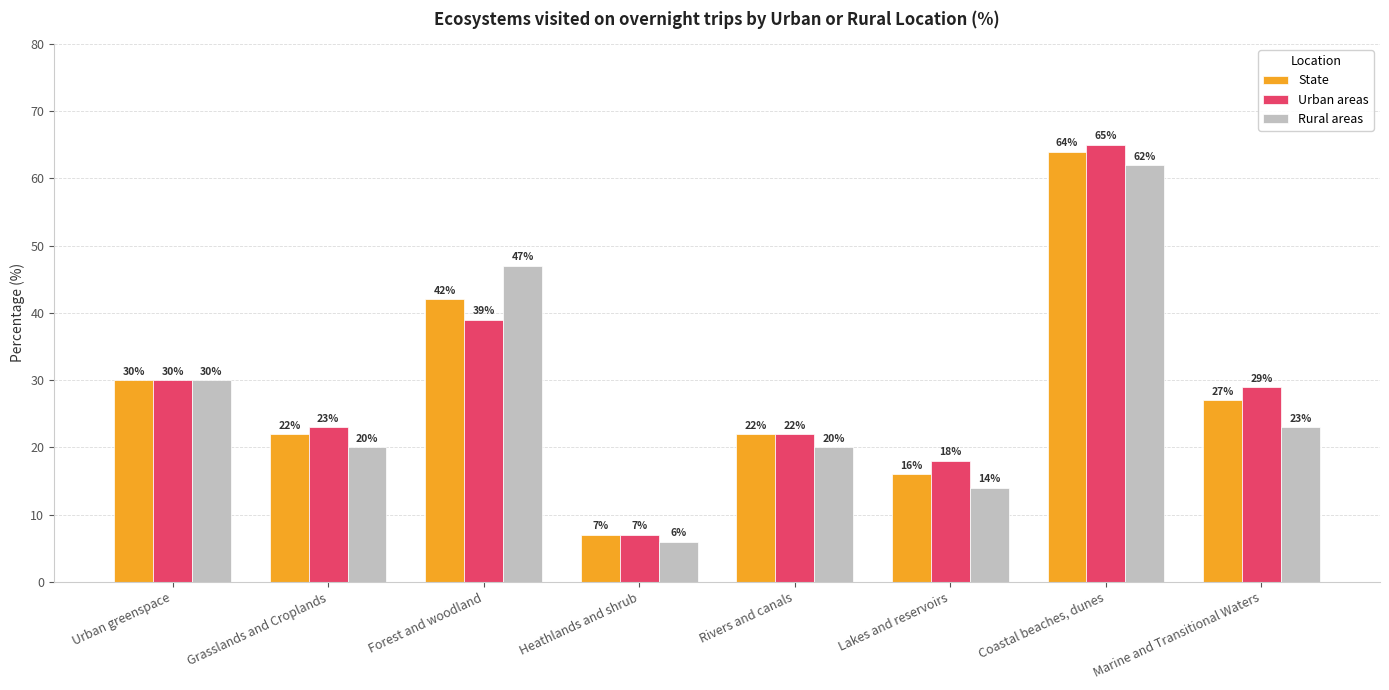

At Marine and Transitional Waters, list the series in order from smallest to largest.

Rural areas, State, Urban areas